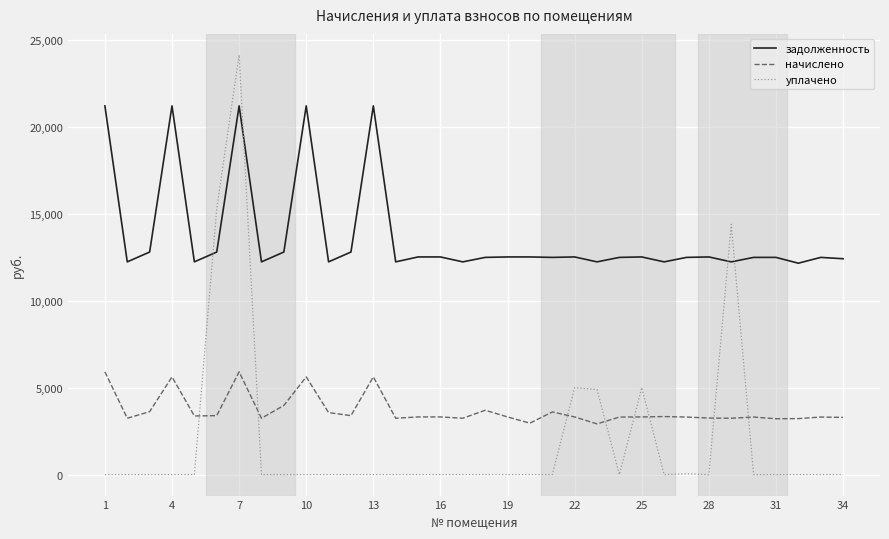

What are all the series names shown in the legend?

задолженность, начислено, уплачено